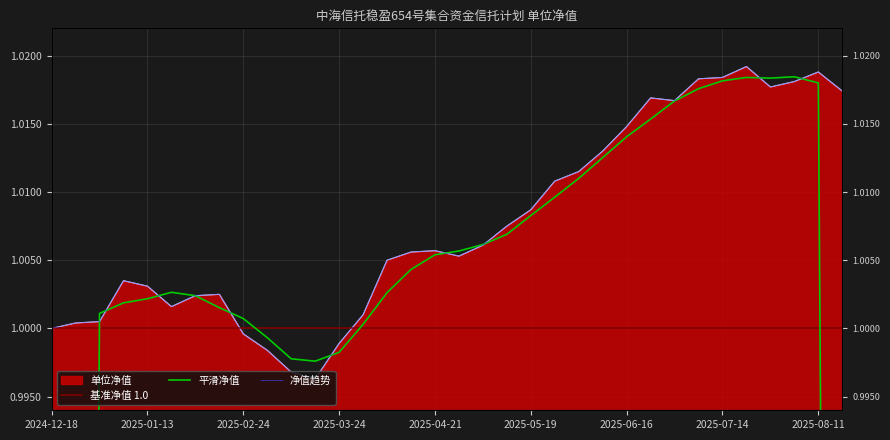

List the labels in order of value, smallest first.

2025-03-17, 2025-03-10, 2025-03-03, 2025-03-24, 2025-02-24, 2024-12-18, 2024-12-23, 2024-12-30, 2025-03-31, 2025-01-20, 2025-02-10, 2025-02-17, 2025-01-13, 2025-01-06, 2025-04-07, 2025-04-28, 2025-04-14, 2025-04-21, 2025-05-06, 2025-05-12, 2025-05-19, 2025-05-26, 2025-06-03, 2025-06-09, 2025-06-16, 2025-06-30, 2025-06-23, 2025-08-18, 2025-07-28, 2025-08-04, 2025-07-07, 2025-07-14, 2025-08-11, 2025-07-21